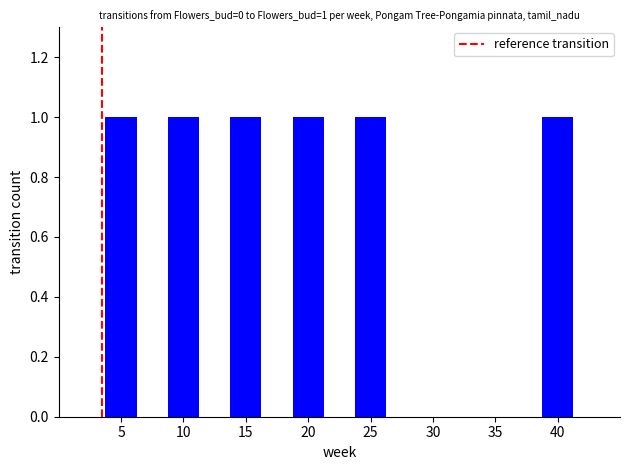

Which label corresponds to the smallest value in the chart?

5